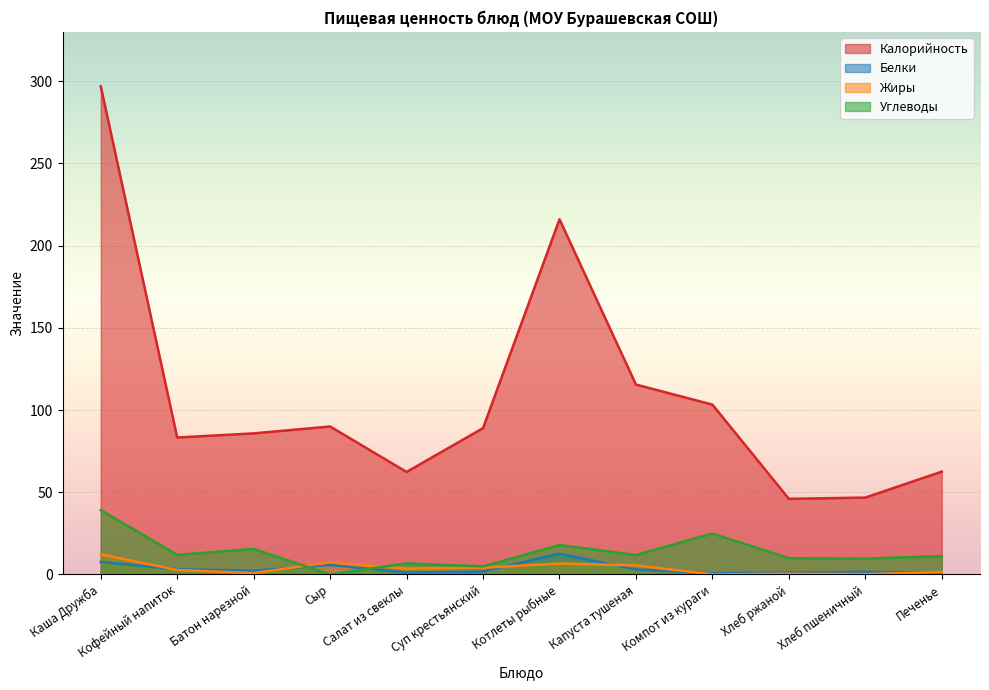

Reading right to left, transcribe all the data shown in this chart.

Калорийность: 62.5	46.8	46.0	103.3	115.5	216.0	89.0	62.3	90.0	85.8	83.3	296.9
Белки: 1.1	1.6	1.1	0.7	3.1	12.6	1.8	1.1	5.8	2.2	3.2	7.6
Жиры: 1.5	0.2	0.4	0.1	5.5	6.7	4.1	3.6	7.4	0.8	2.7	12.2
Углеводы: 11.2	9.7	9.9	24.9	11.8	17.9	4.9	6.7	0.0	15.5	11.9	39.1